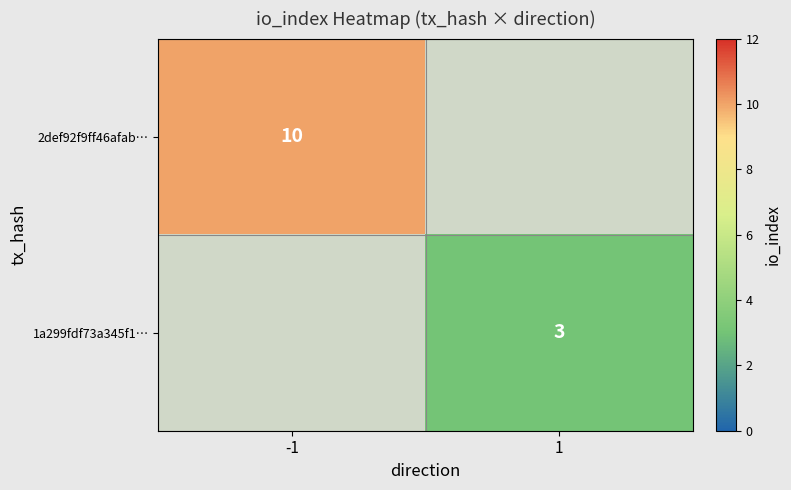

Is it true that 1a299fdf73a345f1… equals 5.3 at 1?

False